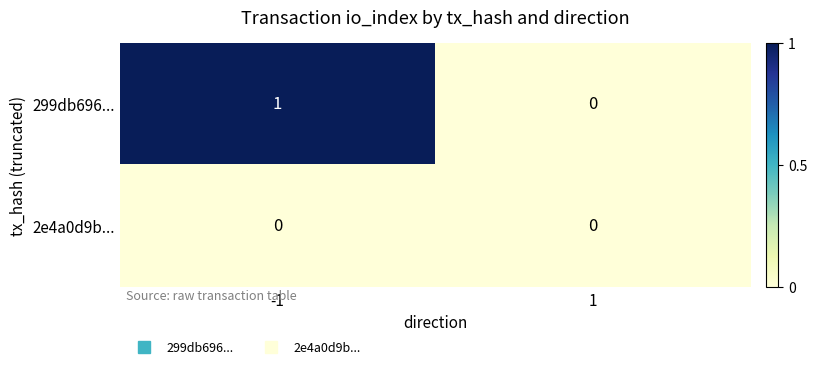

Rank the series by their average value, from lowest to highest.

2e4a0d9b..., 299db696...